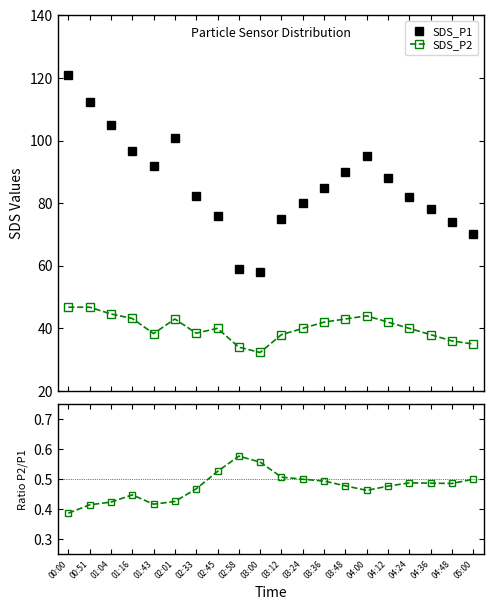

At which label does SDS_P2/SDS_P1 reach its minimum?

00:00